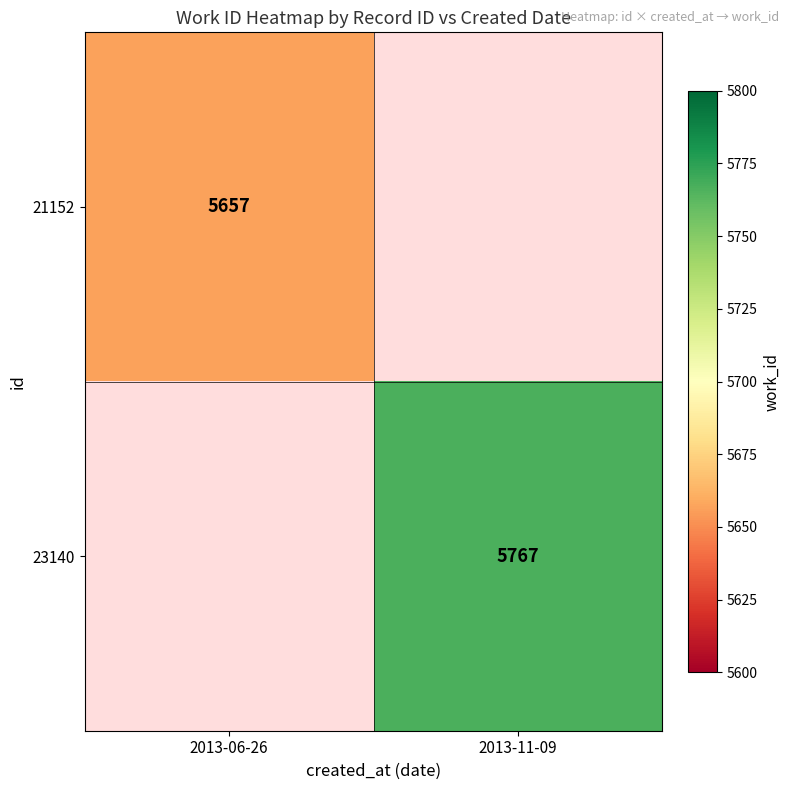

How many distinct data groups are displayed?

2